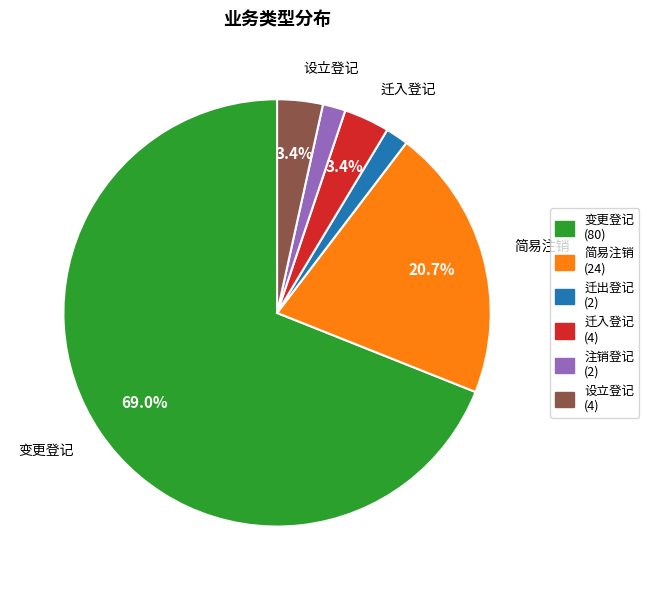

To the nearest percent, what is the difference between the 变更登记 and 迁入登记 slice percentages?

66%